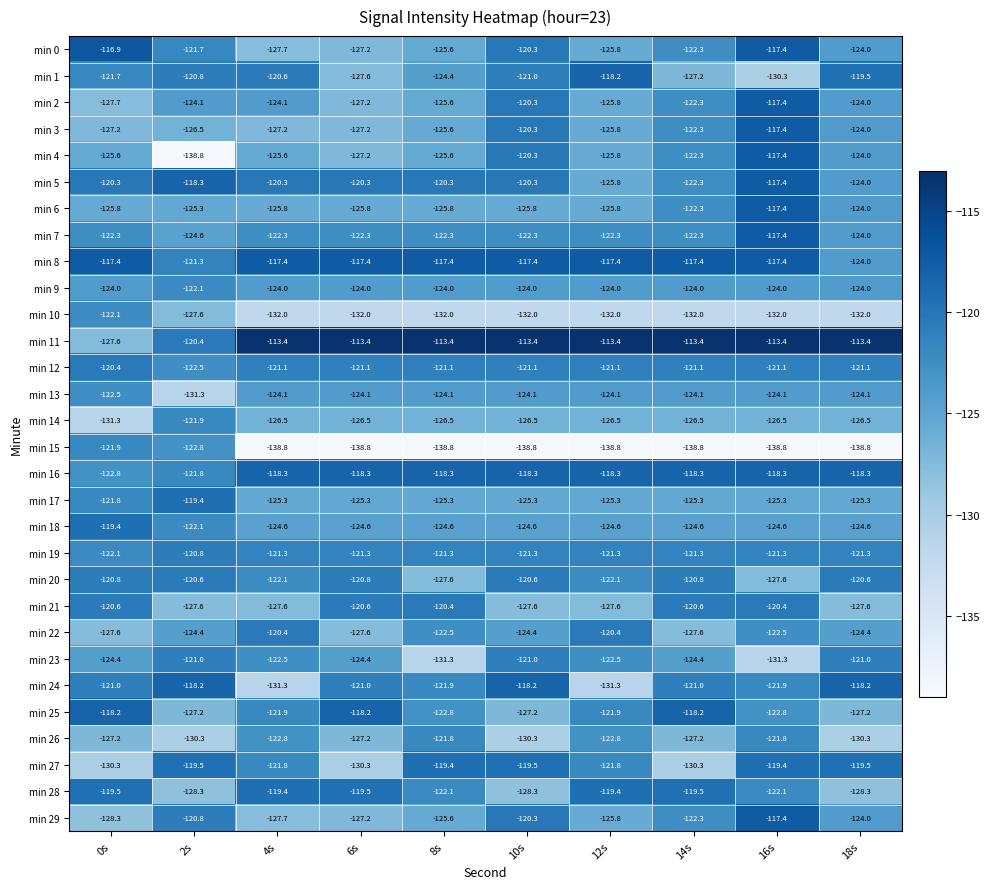

What is the difference between the maximum and minimum values in the min 26 series?

8.5